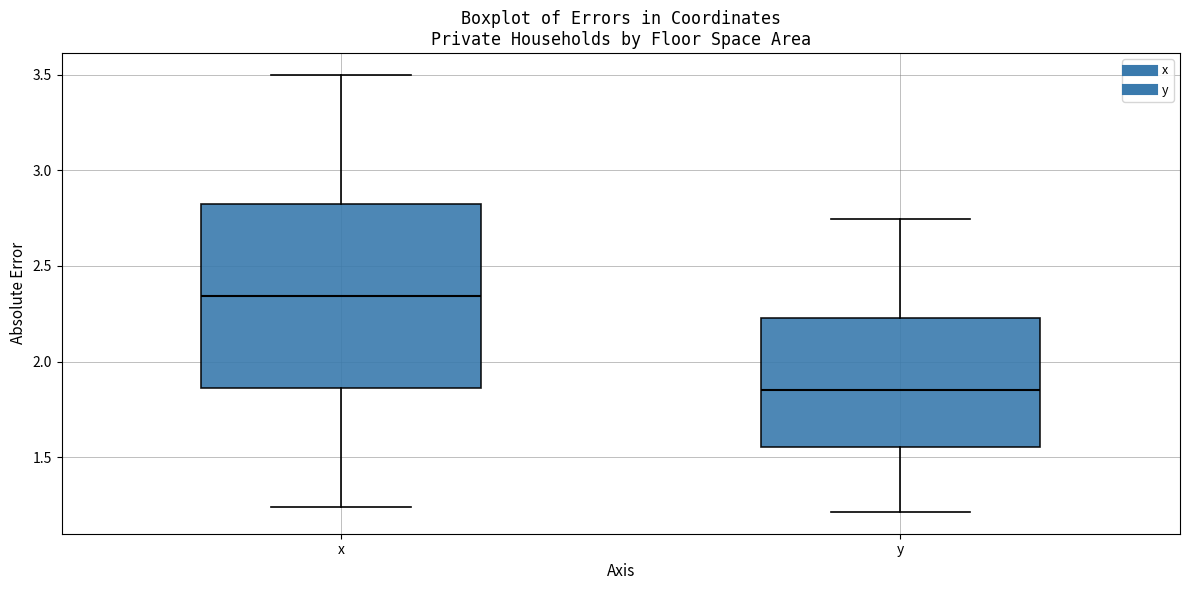

Reading left to right, read every box against the y-axis: the position of its median line, the range the box covers, and the ends of its whiskers. The values are not printed on the chart, so give them approximately, as read against the axis.

x: median 2.35, box 1.85 to 2.80, whiskers 1.25 to 3.50
y: median 1.85, box 1.55 to 2.25, whiskers 1.20 to 2.75